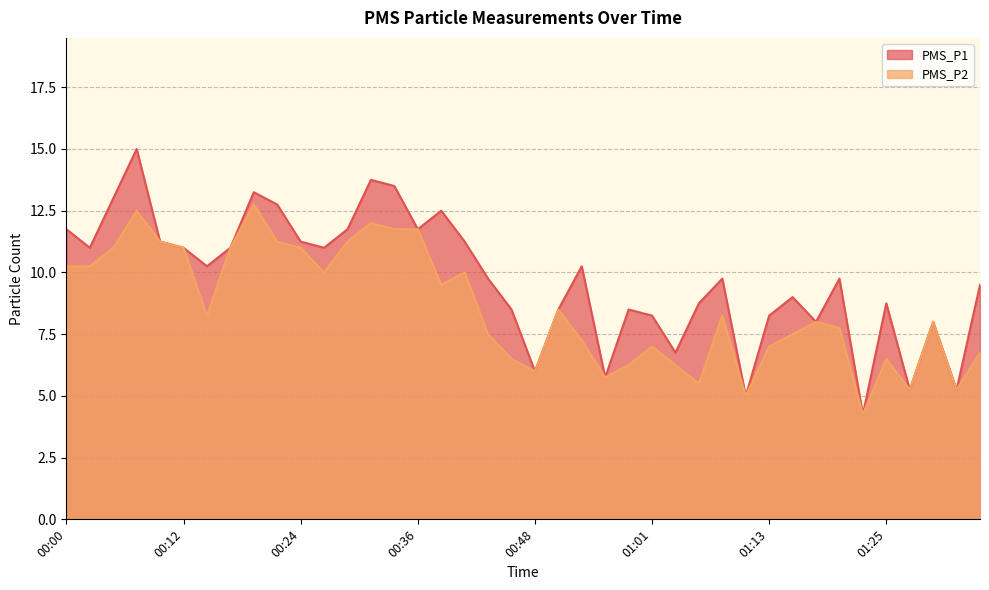

At which label is PMS_P2 closest to 8?

01:18